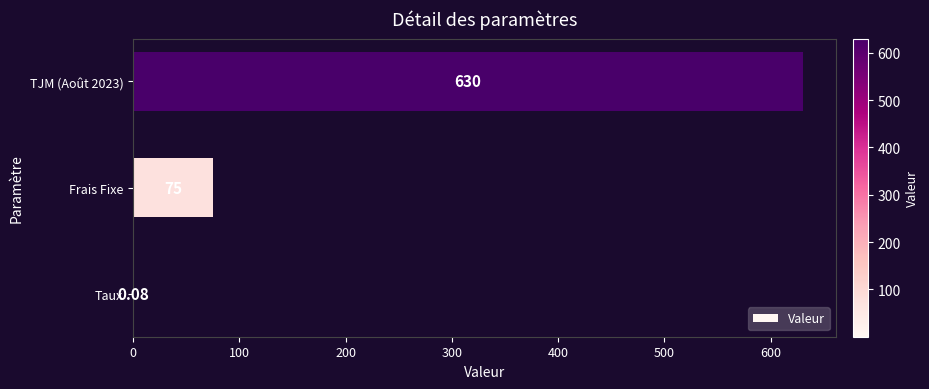

How many data points does each series have?

3